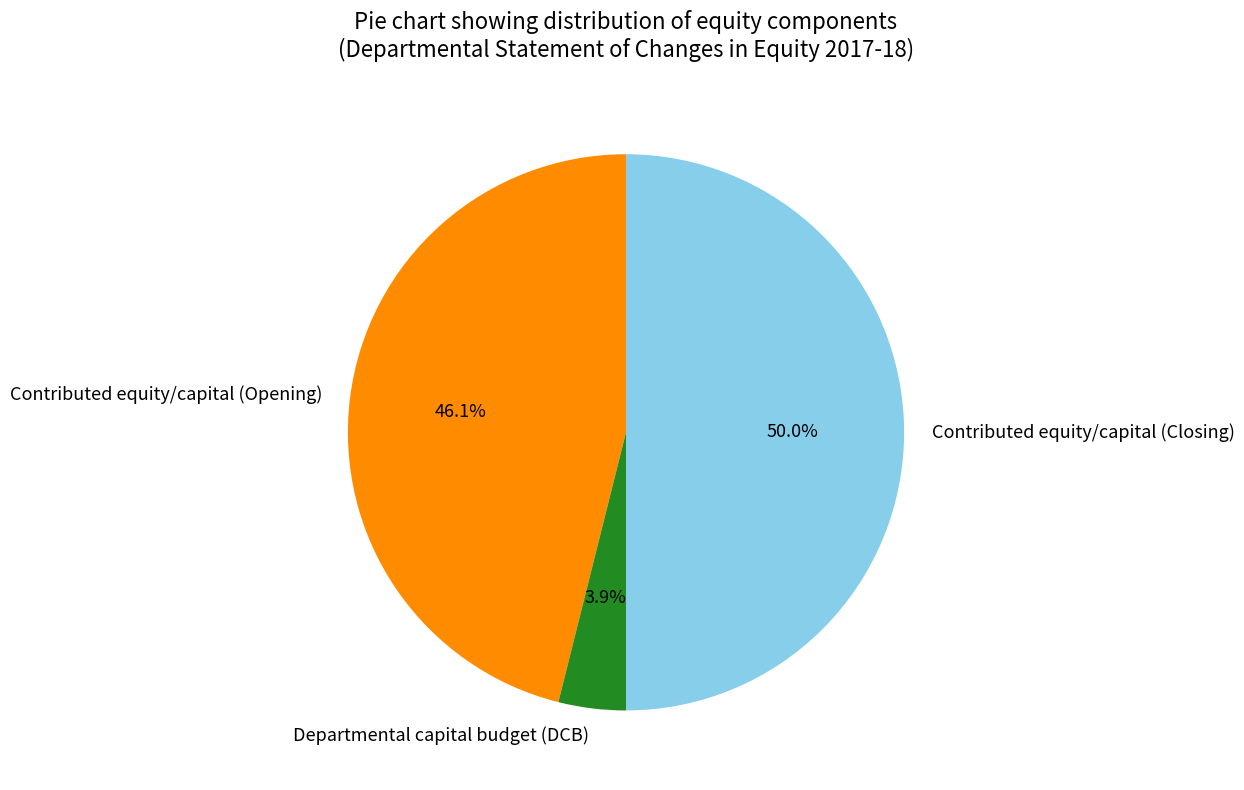

To the nearest percent, what is the difference between the Contributed equity/capital (Opening) and Departmental capital budget (DCB) slice percentages?

42%